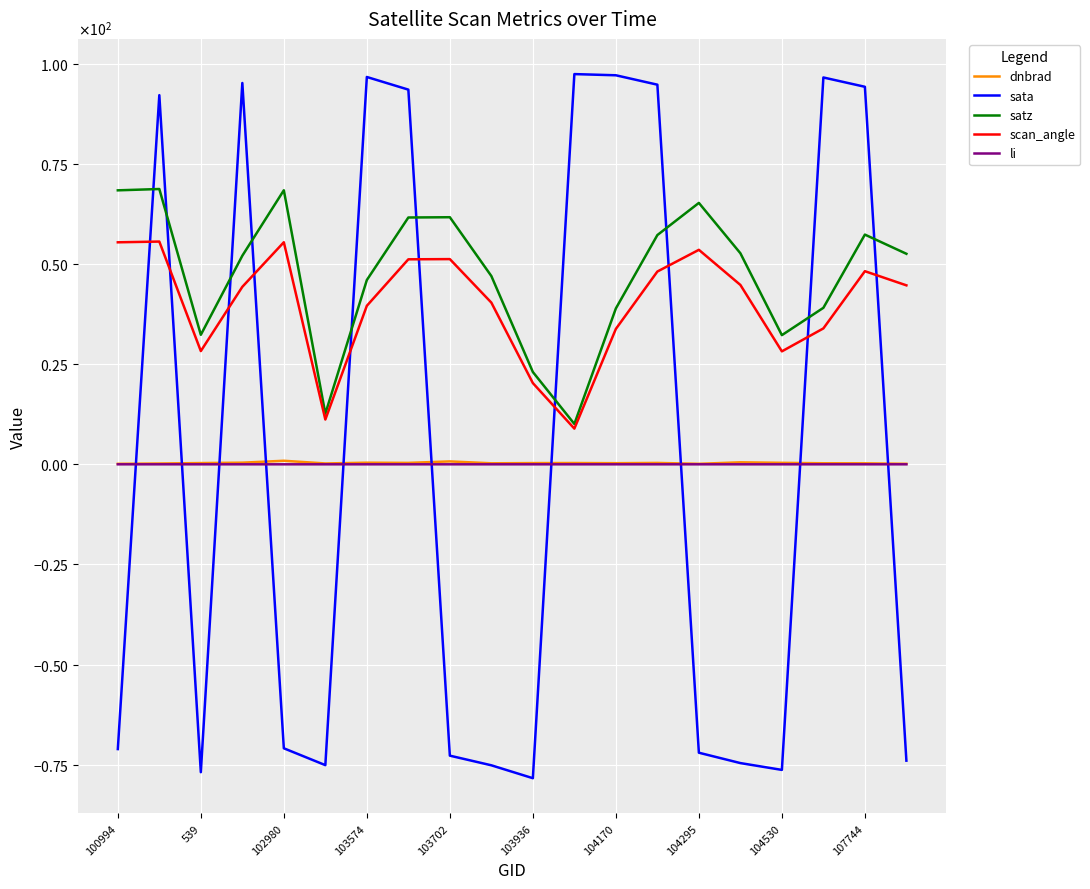

Which series has the largest range (max minus min)?

sata